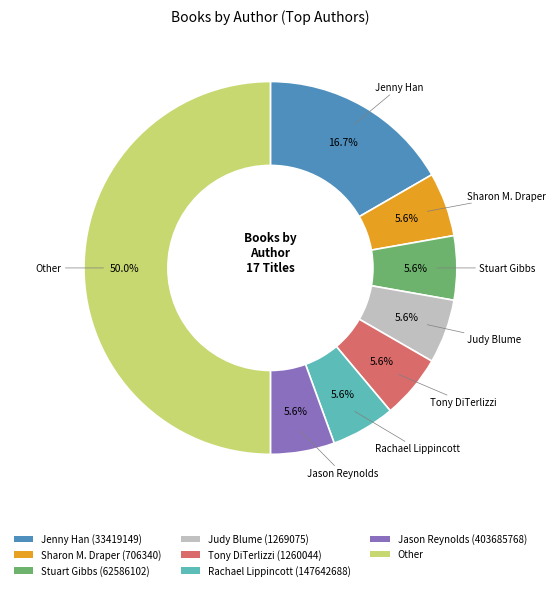

Approximately how many times larger is the value at Other compared to Jenny Han (33419149)?

3.0